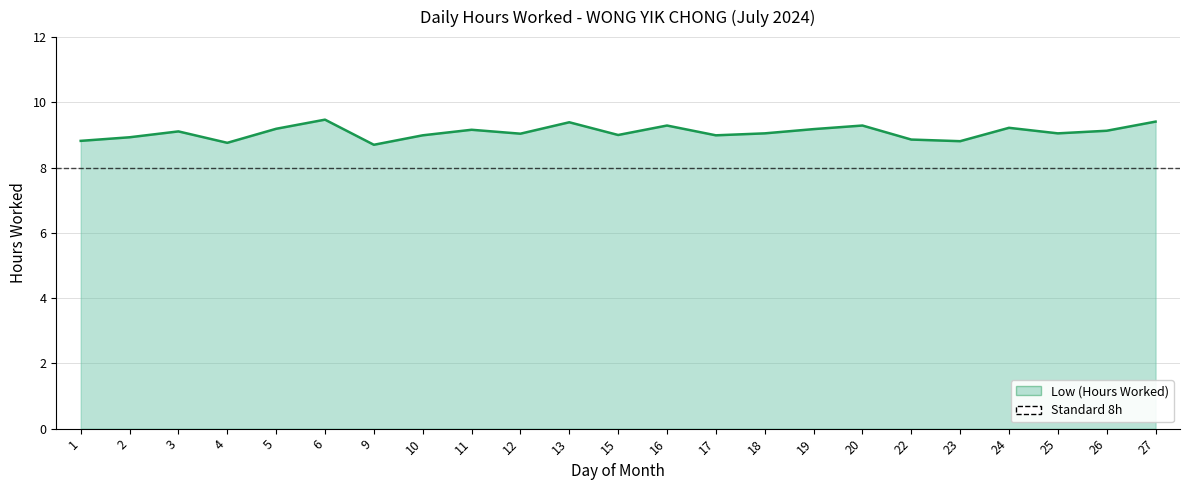

At which category does the chart reach its peak across all series?

6